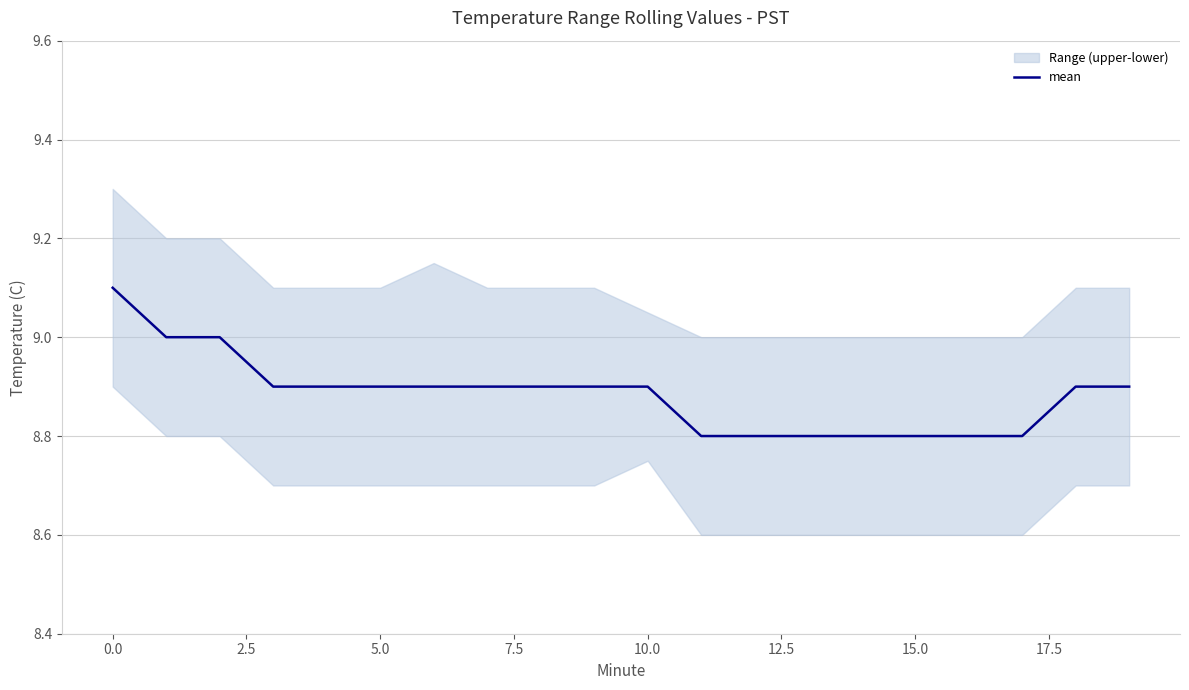

What is the highest value of the mean series?

9.1